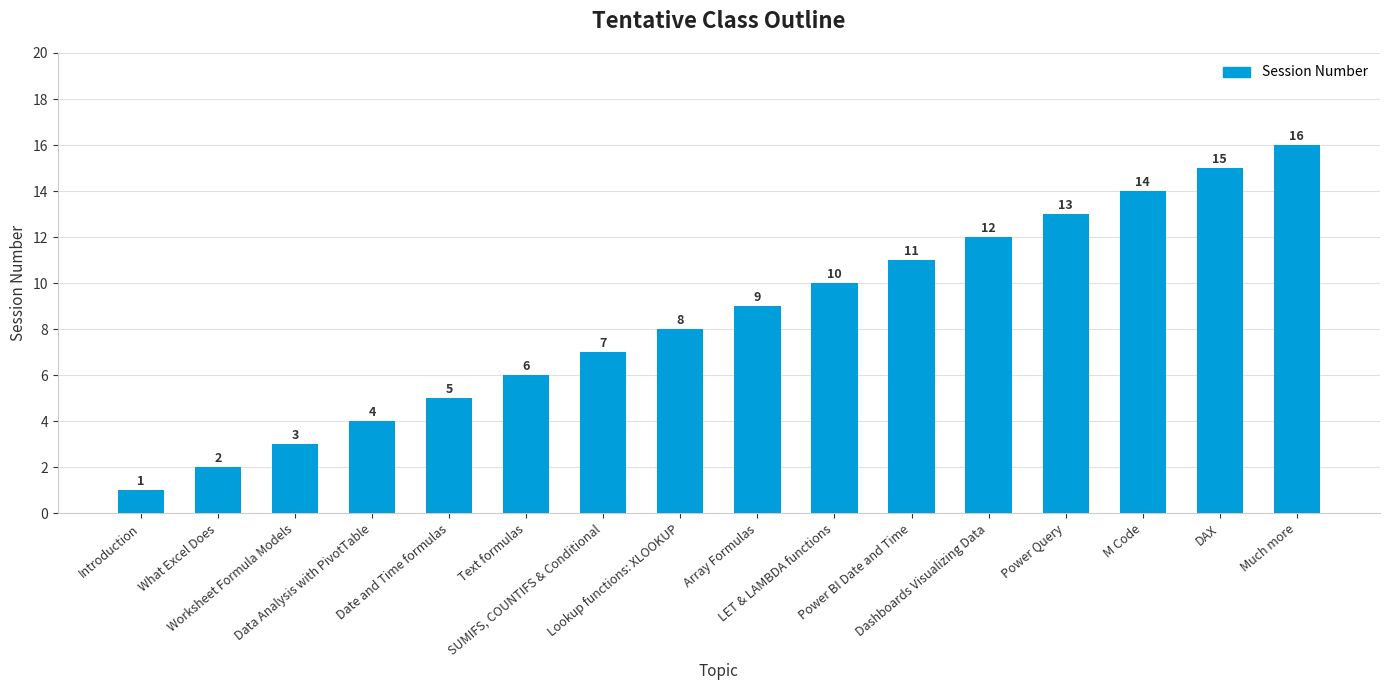

How many categories are shown in the chart?

16